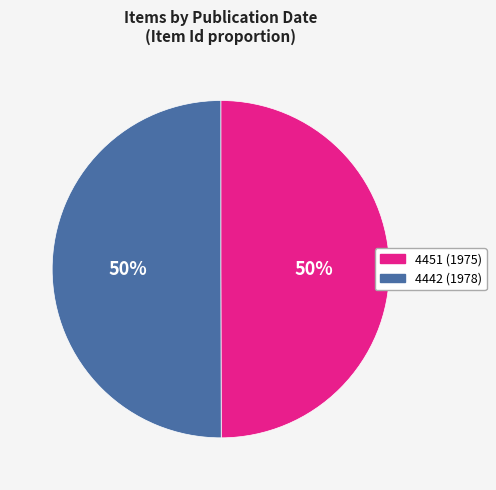

True or false: 4442 (1978) accounts for 50% of the total.

True